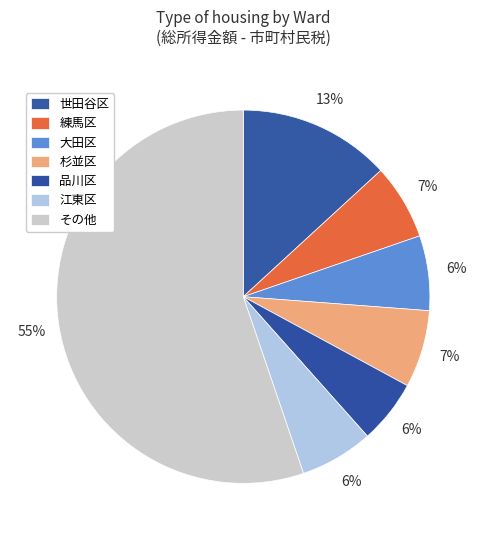

How many segments does this pie chart have?

7